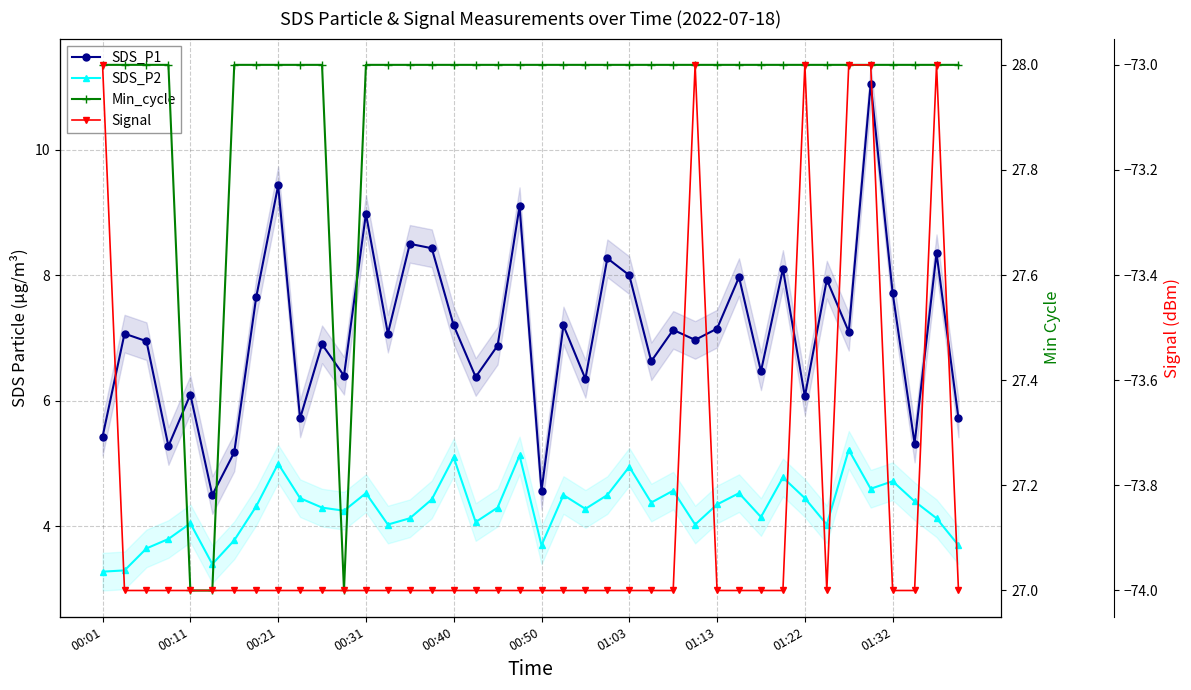

In SDS_P1, how many points are higher than both neighbors (excluding endpoints)?

15